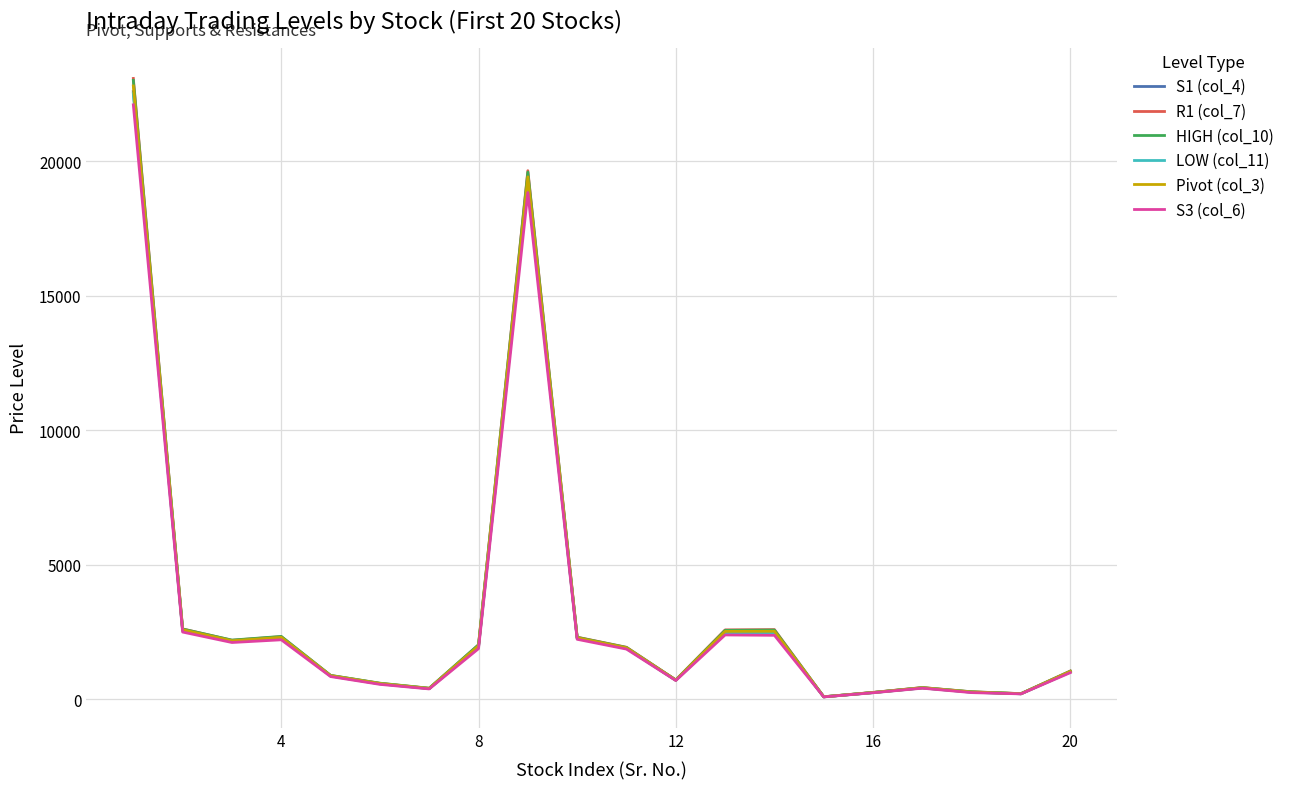

Which series has the widest spread of values?

R1 (col_7)